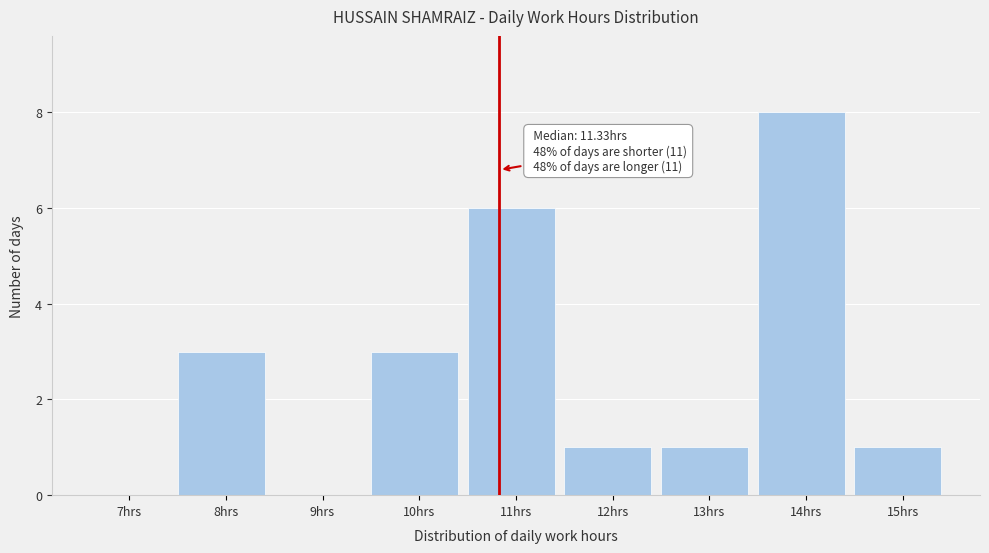

Reading left to right, transcribe all the data shown in this chart.

7hrs=0	8hrs=3	9hrs=0	10hrs=3	11hrs=6	12hrs=1	13hrs=1	14hrs=8	15hrs=1